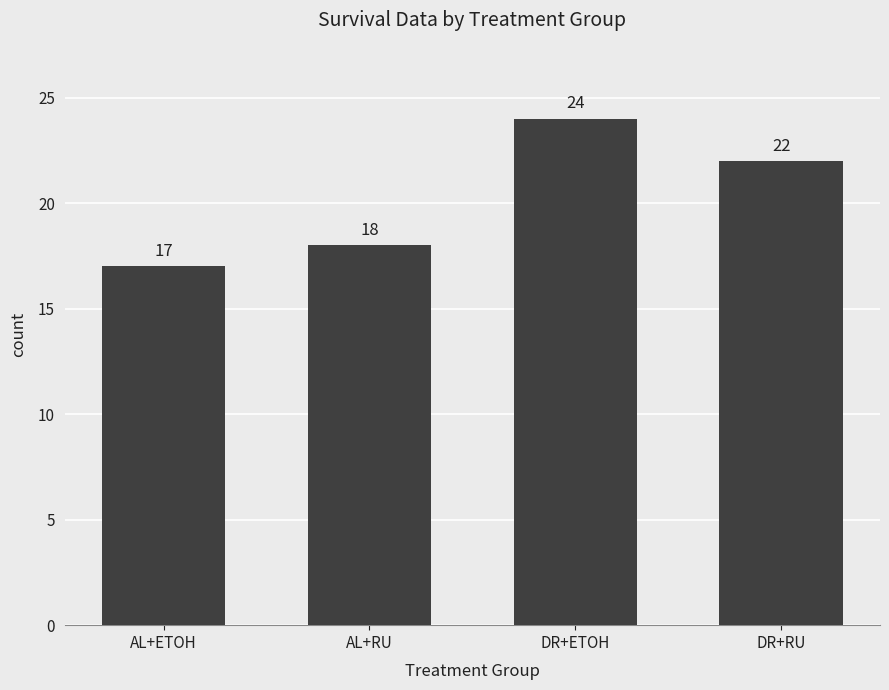

Count the values in the range 18 to 24.

3